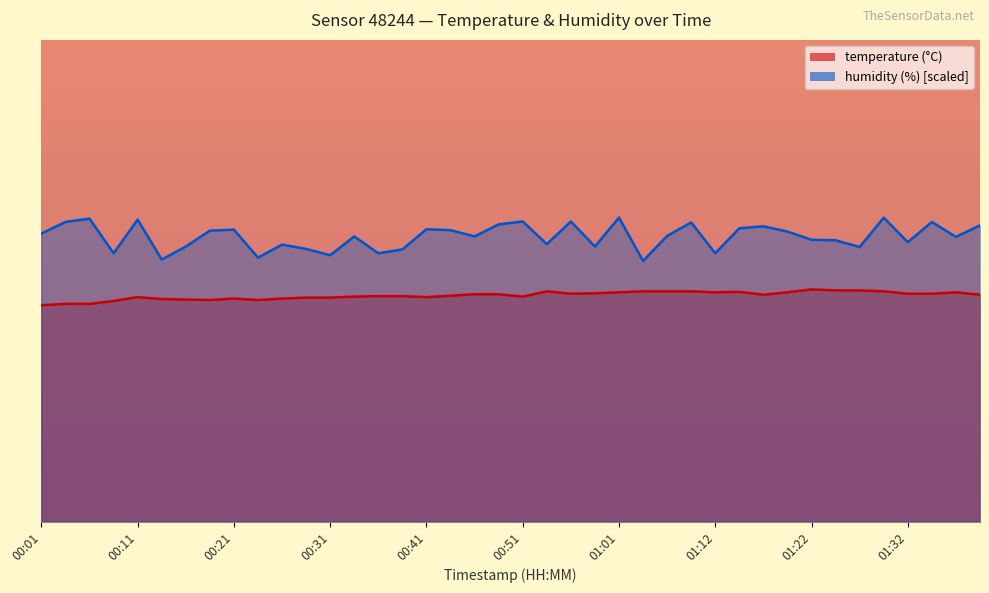

What is the approximate value of temperature at 00:51?

4.7